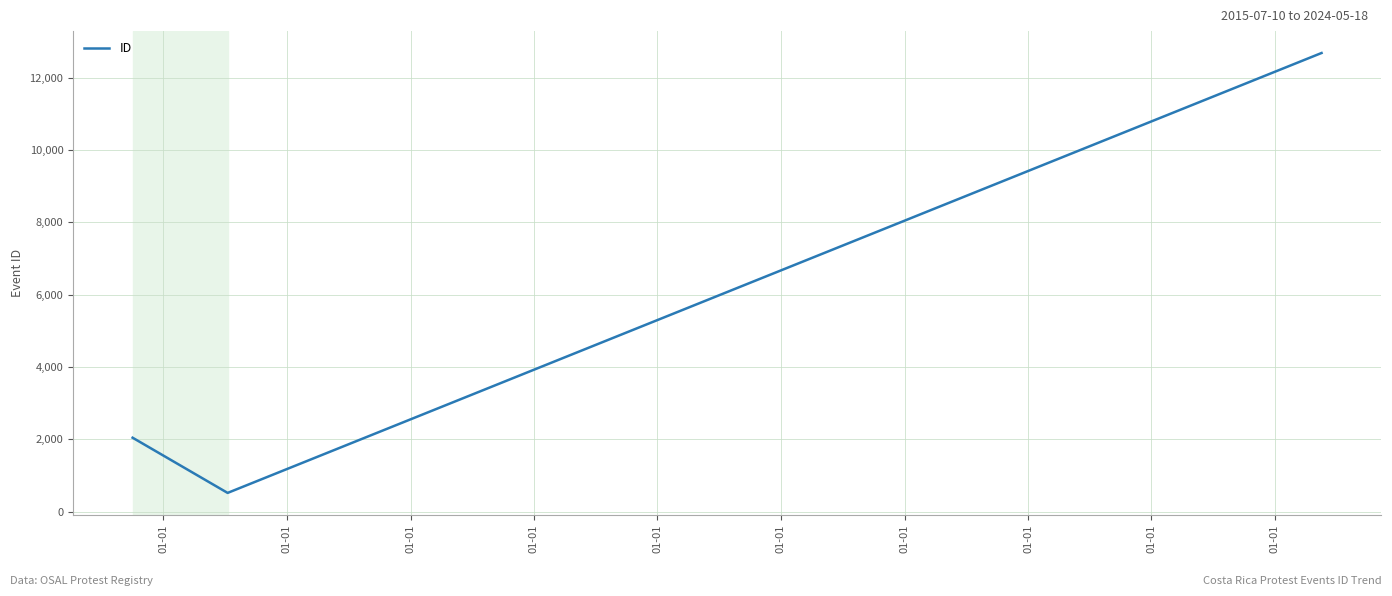

What is the average value?

5080